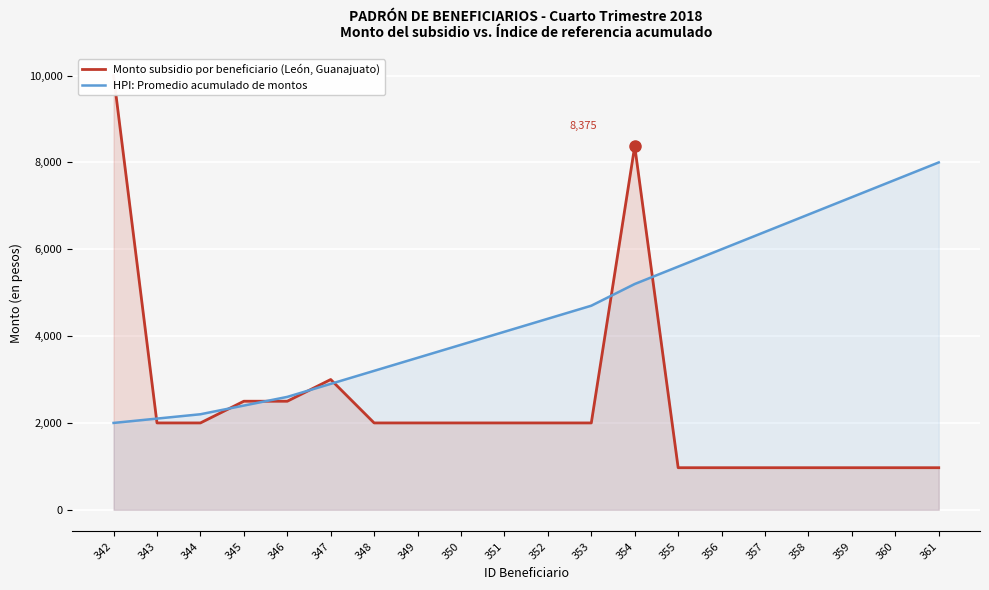

List the series in order of their overall mean, lowest first.

Monto subsidio por beneficiario (León, Guanajuato), HPI: Promedio acumulado de montos